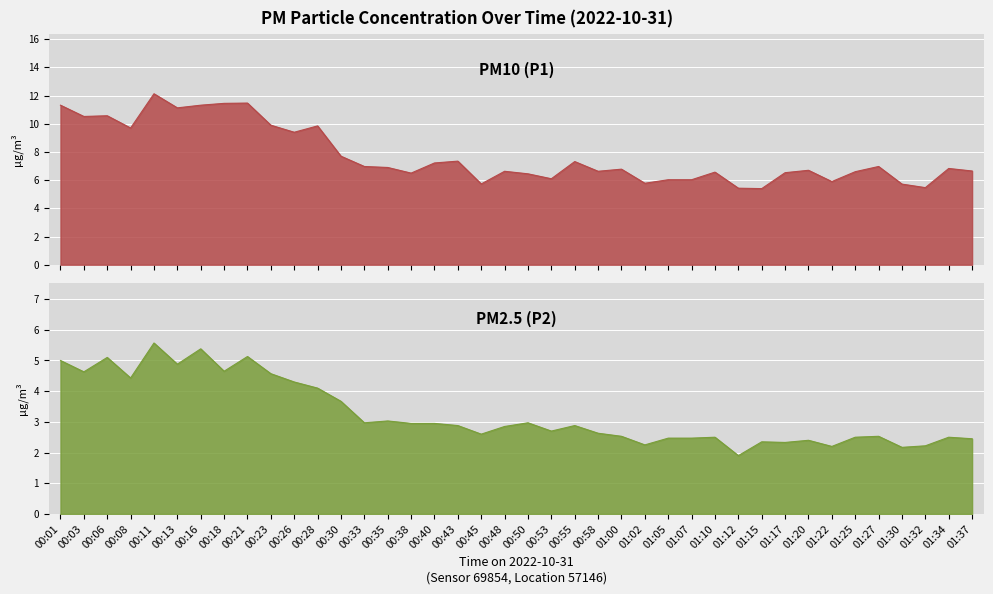

What are all the series names shown in the legend?

P1, P2